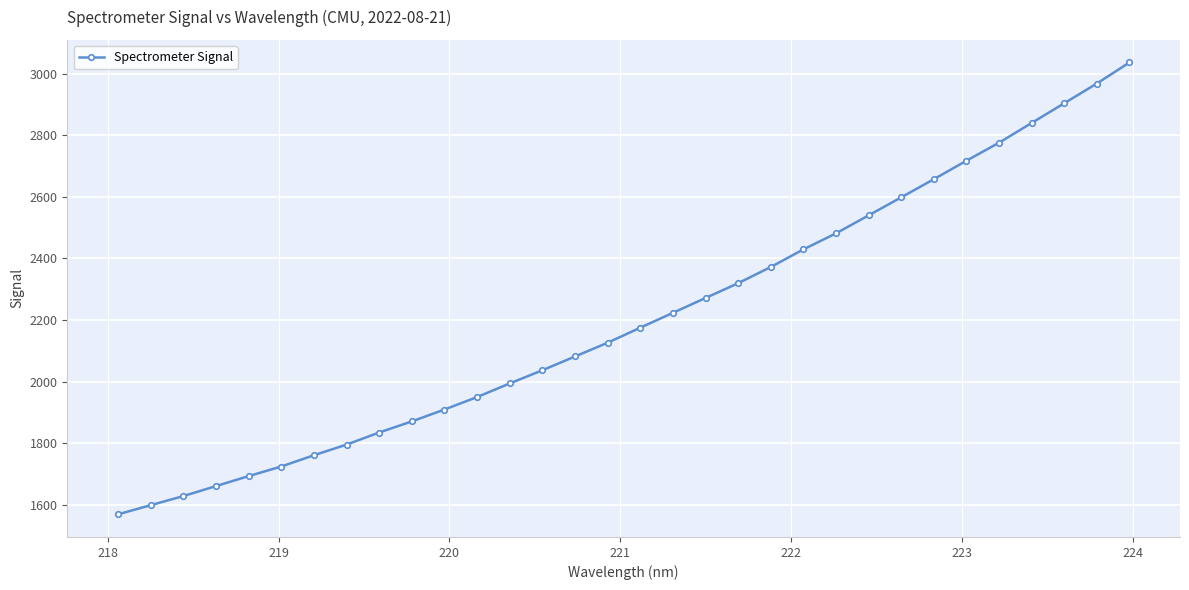

What is the value of the 20th point from the left?

2319.5